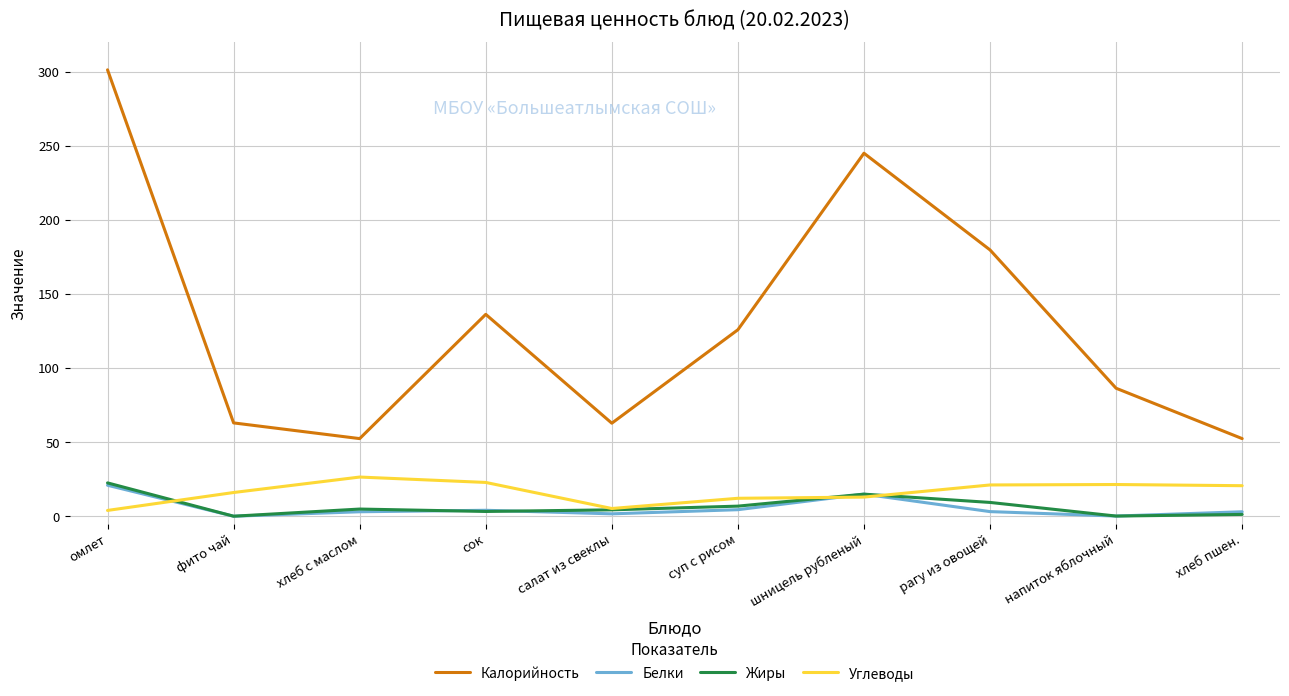

Between салат из свеклы and суп с рисом, which series saw the biggest shift?

Калорийность